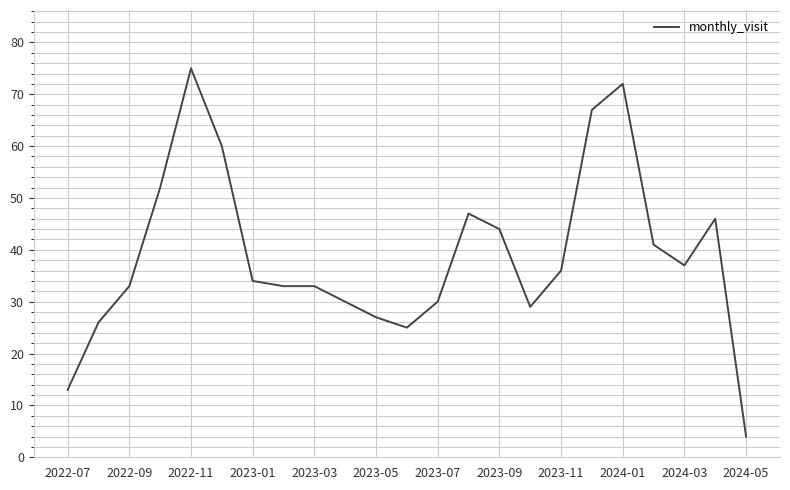

Is this an area chart (filled region under the line)?

No